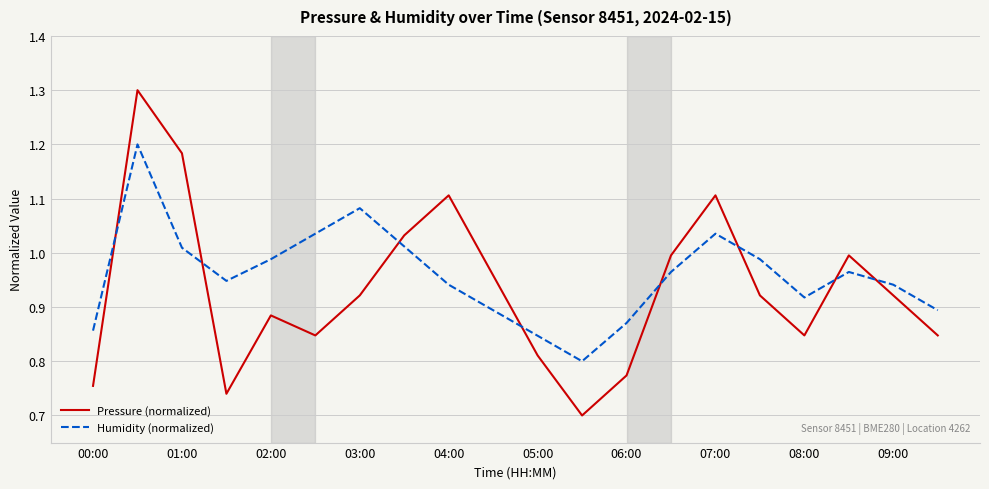

List the series in order of their peak value, lowest first.

Humidity (normalized), Pressure (normalized)